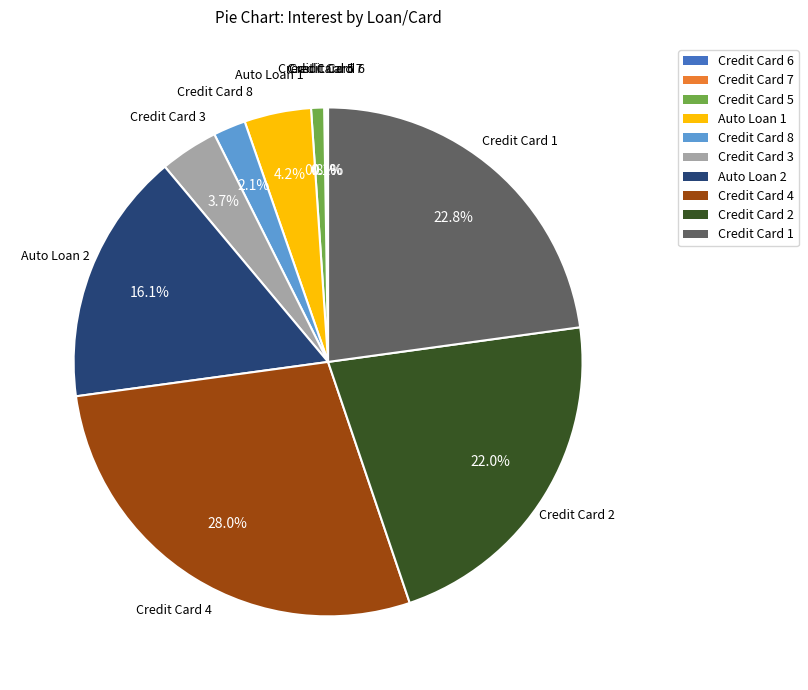

Is there any slice that represents more than half of the pie?

No